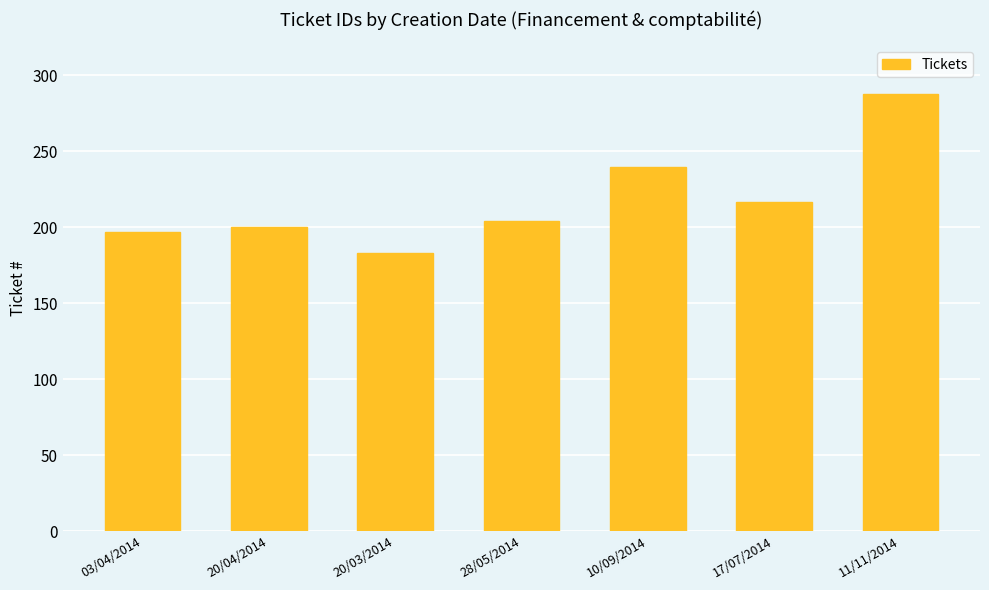

What is the smallest value displayed?

183